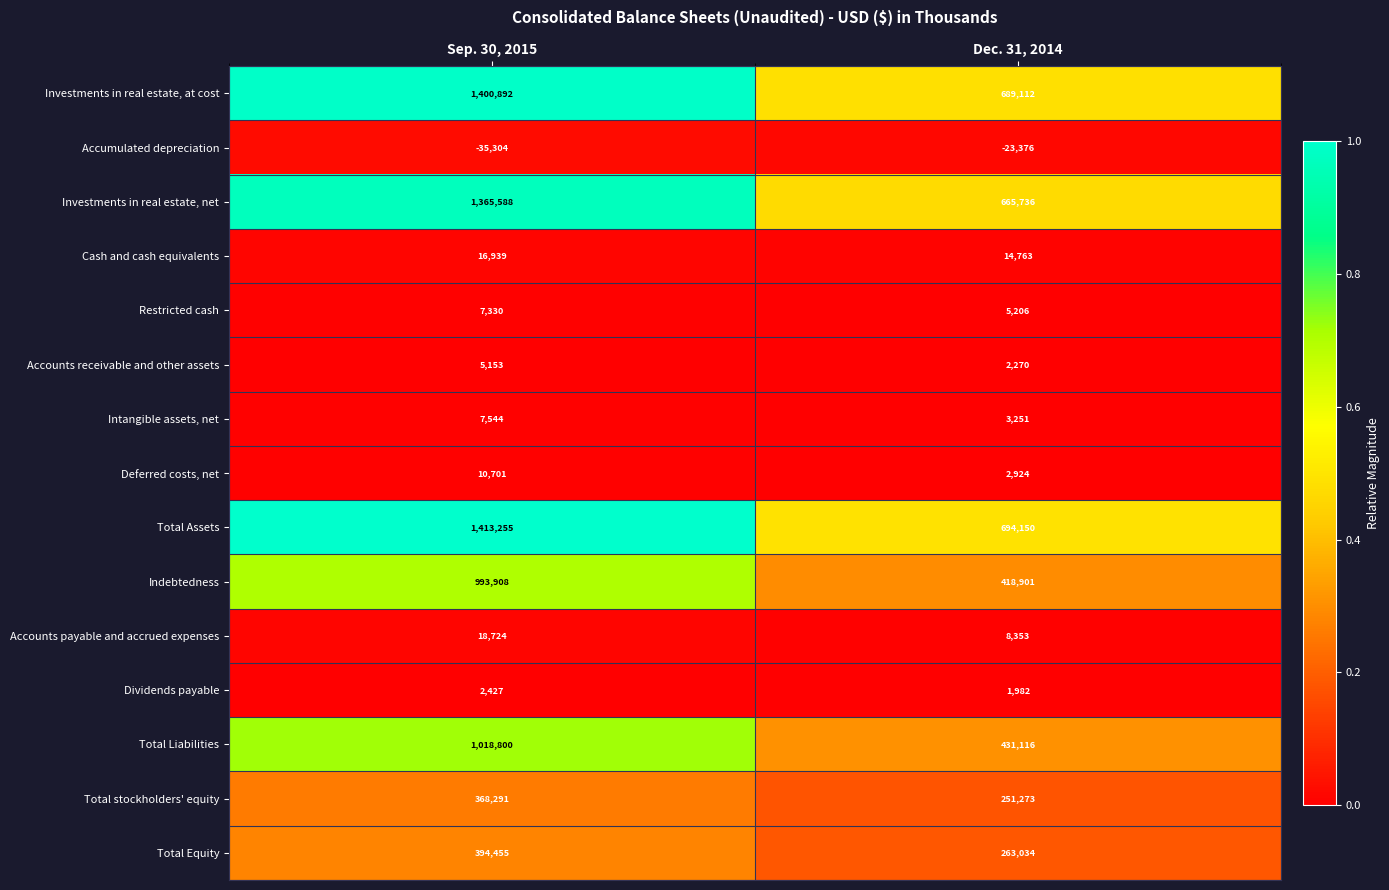

Between Sep. 30, 2015 and Dec. 31, 2014, which series saw the biggest shift?

Total Assets